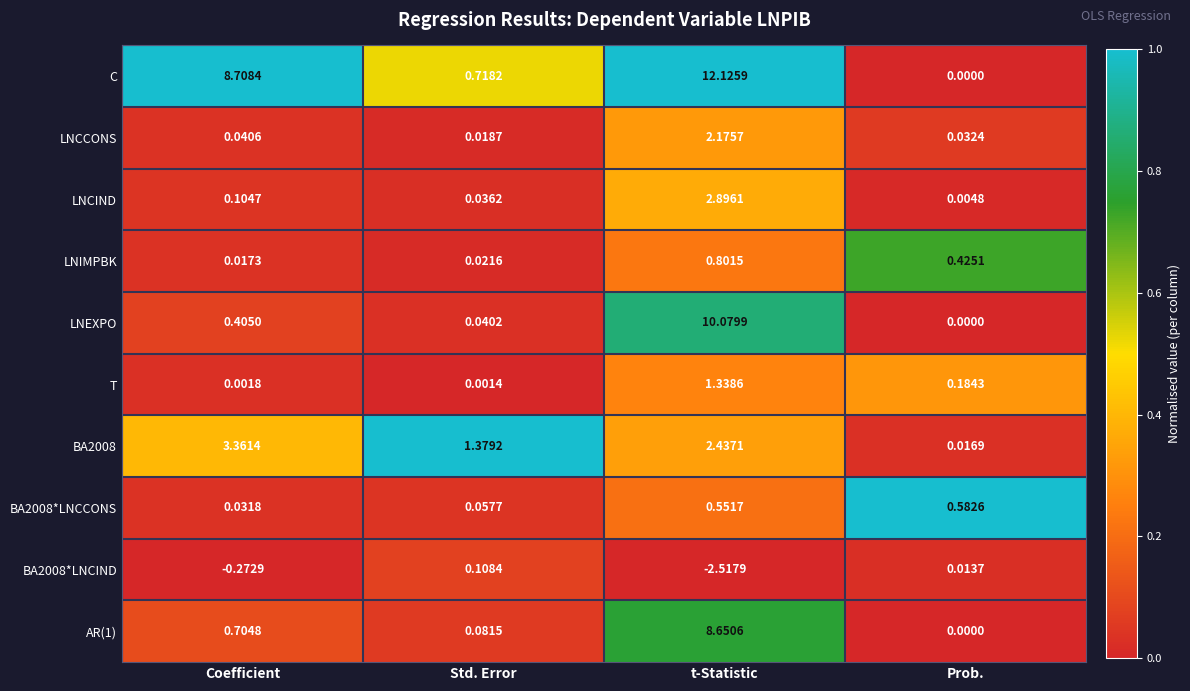

Where is BA2008*LNCIND nearest to the value -1?

Coefficient